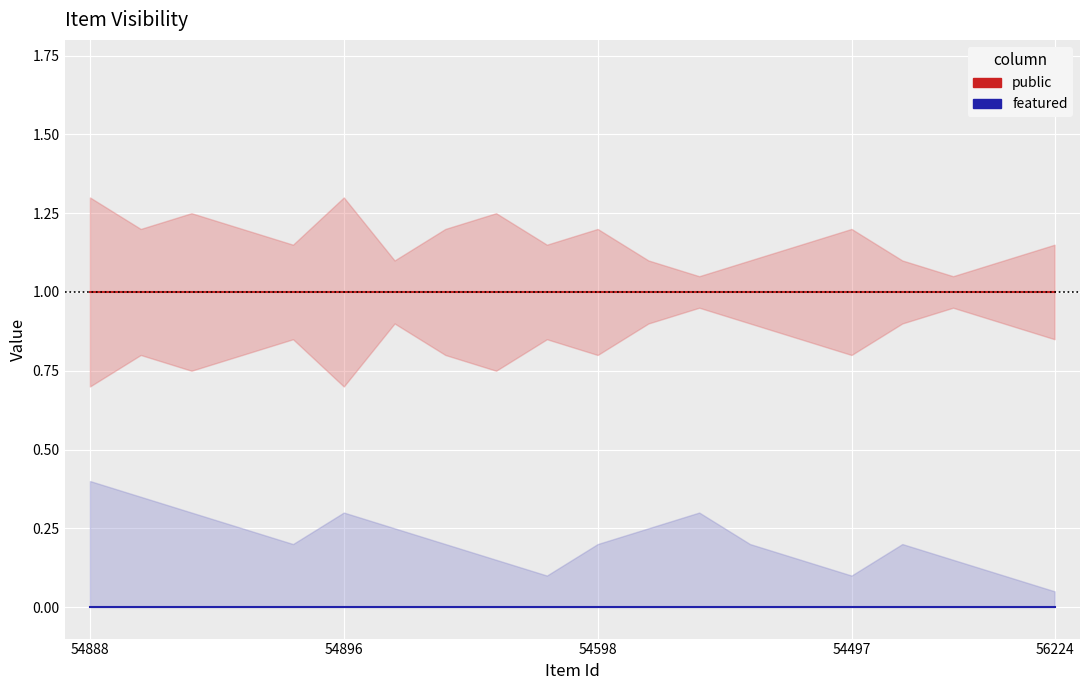

What is the difference between the highest and lowest values at 11?

1